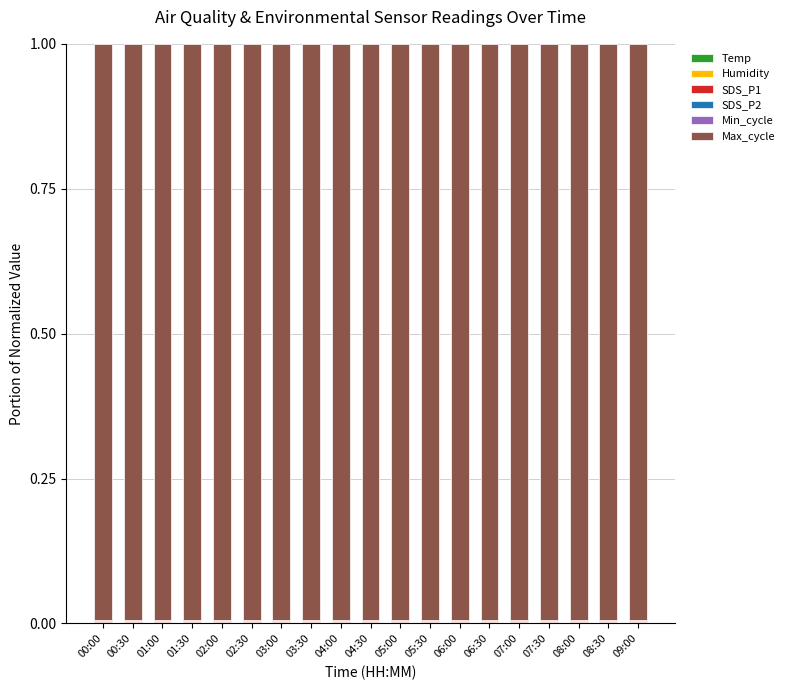

How many Temp values are between 0 and 1?

19